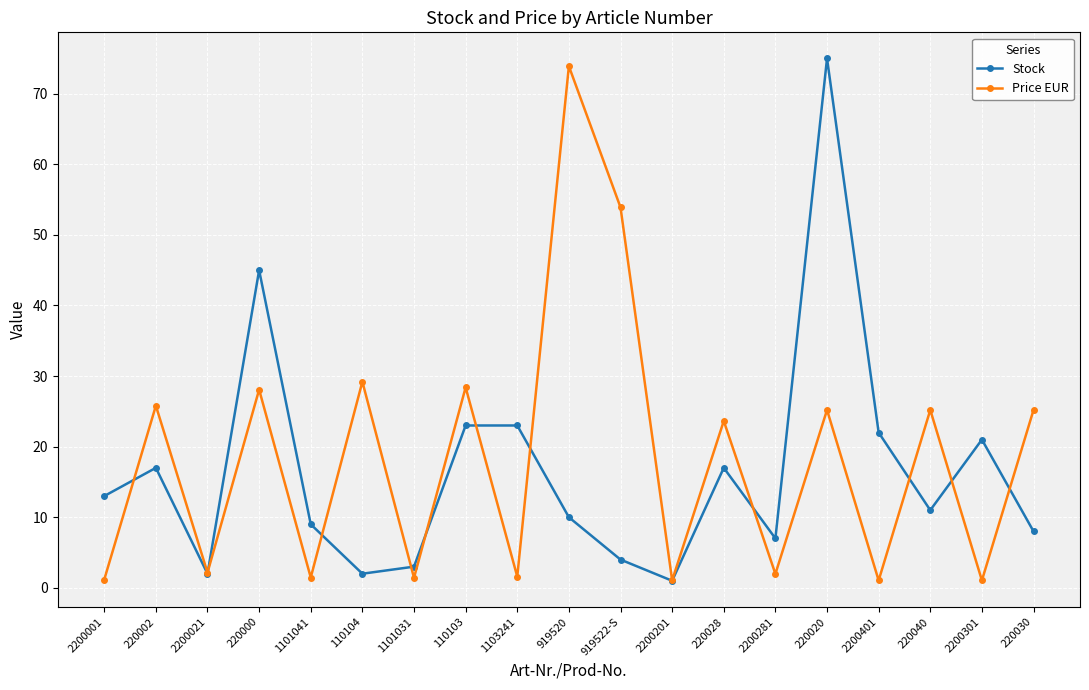

What is the value of the Stock point at the 19th from the left?

8.0